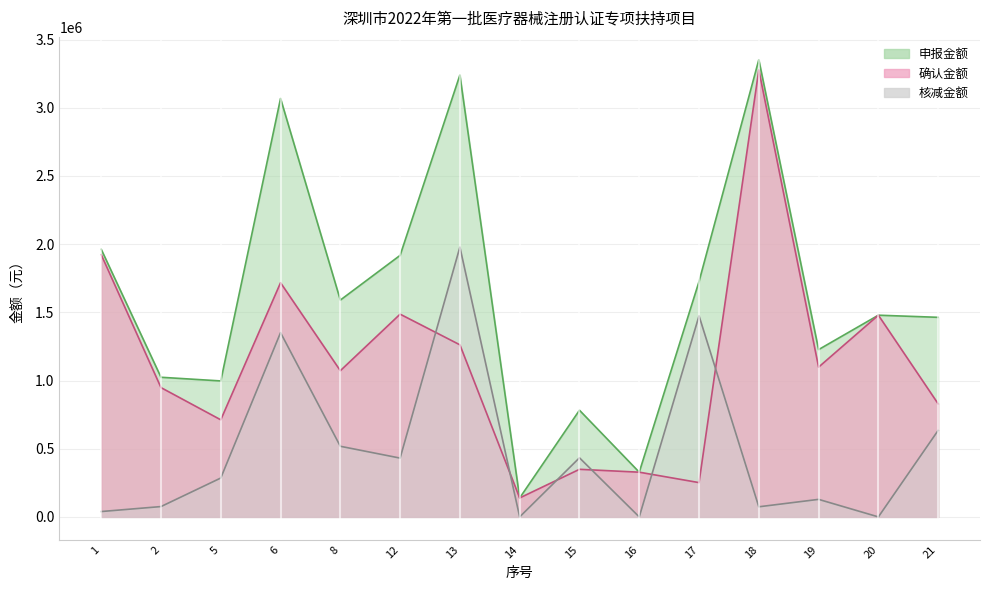

Rank the series by their maximum value, from highest to lowest.

申报金额, 确认金额, 核减金额